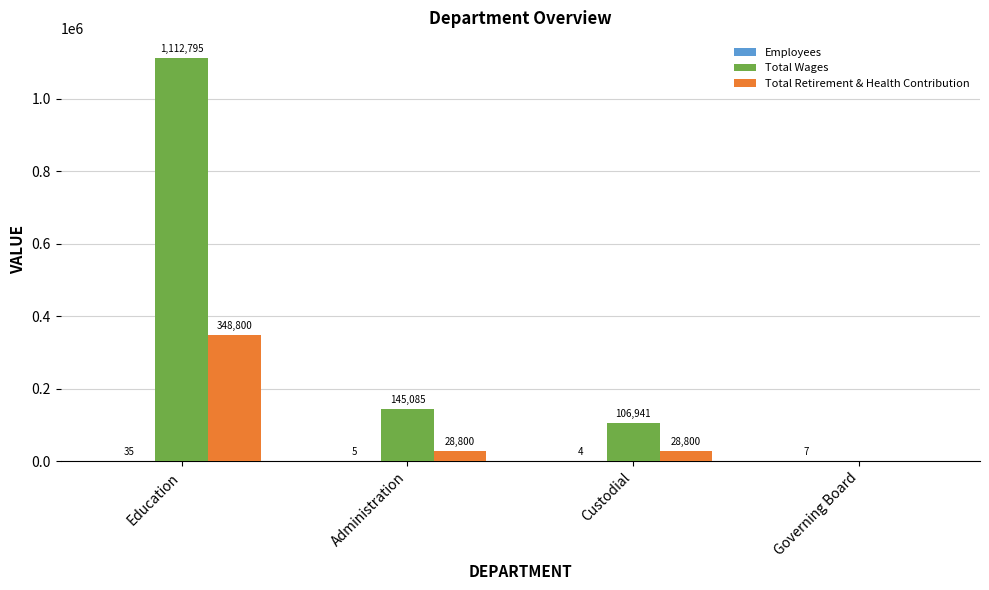

What is the greatest value displayed?

1112794.6